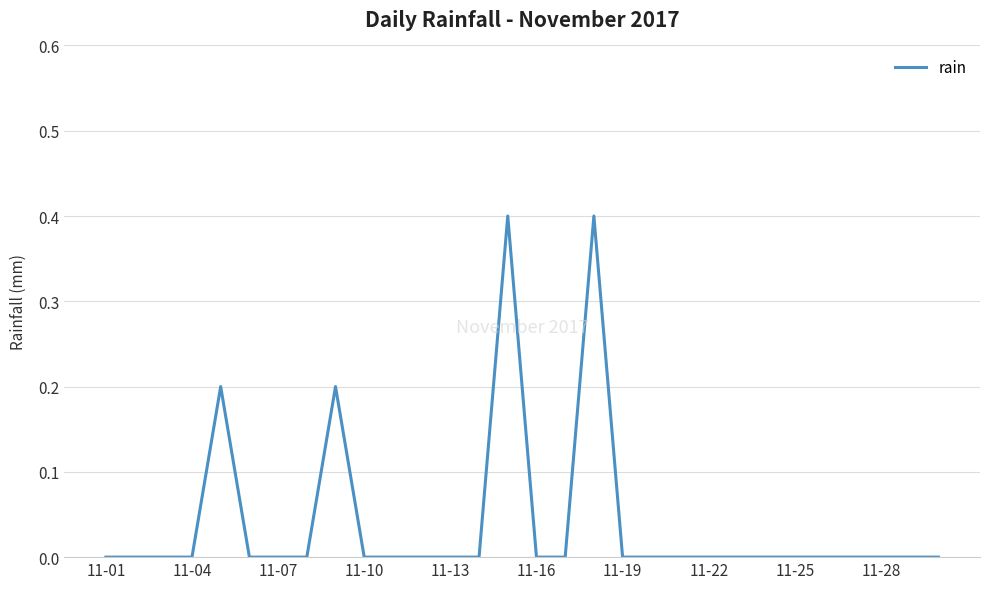

What is the maximum value shown in the chart?

0.4